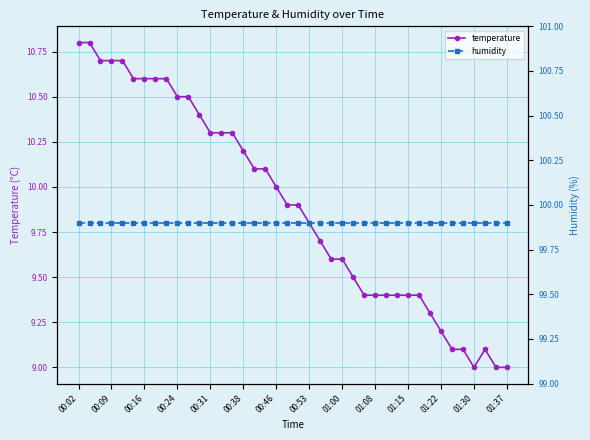

True or false: temperature has more than 0 interior local peaks.

True